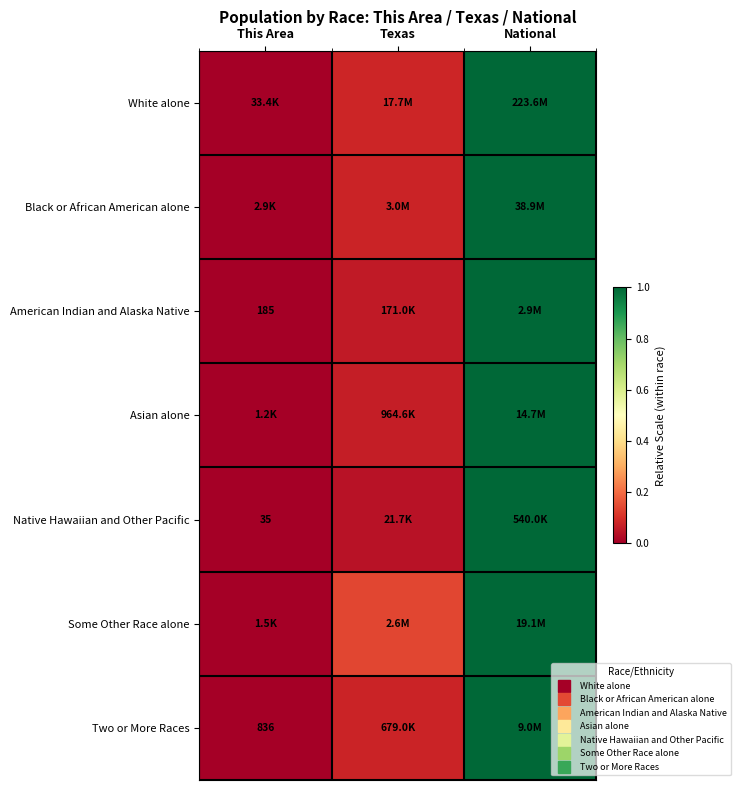

How many data points does each series have?

3